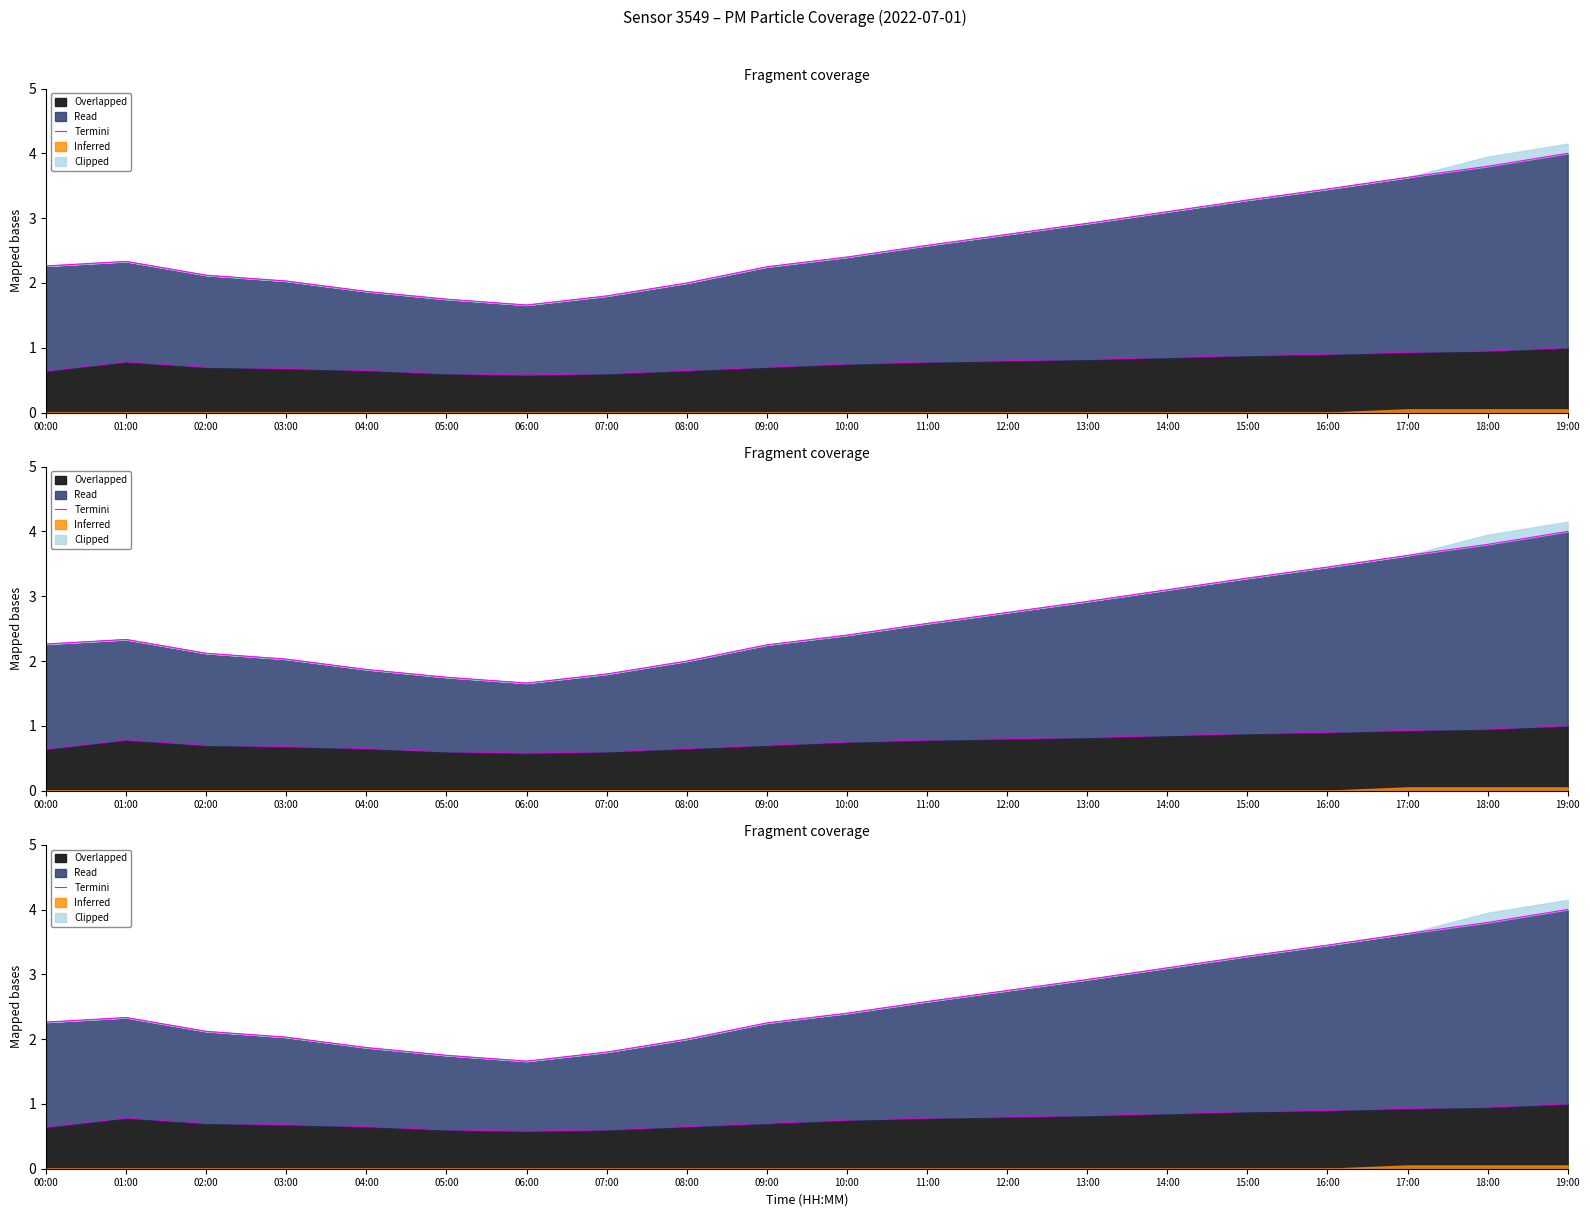

What is the sum of all values?

52.0